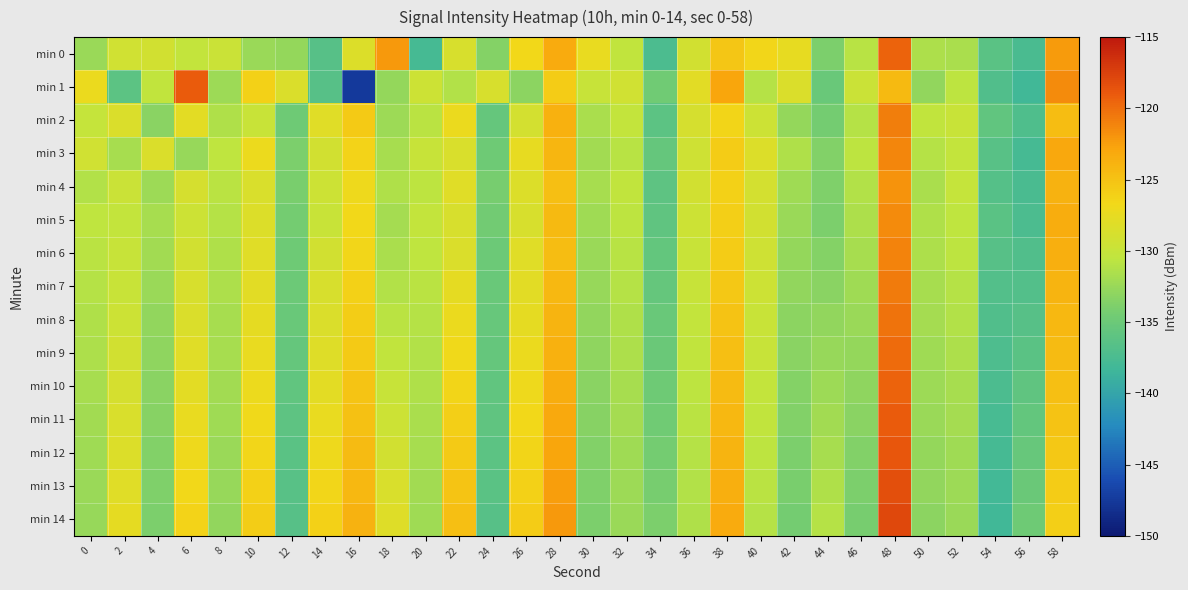

At 12, list the series in order from largest to smallest.

min 1, min 0, min 3, min 4, min 5, min 2, min 6, min 7, min 8, min 9, min 10, min 11, min 12, min 13, min 14